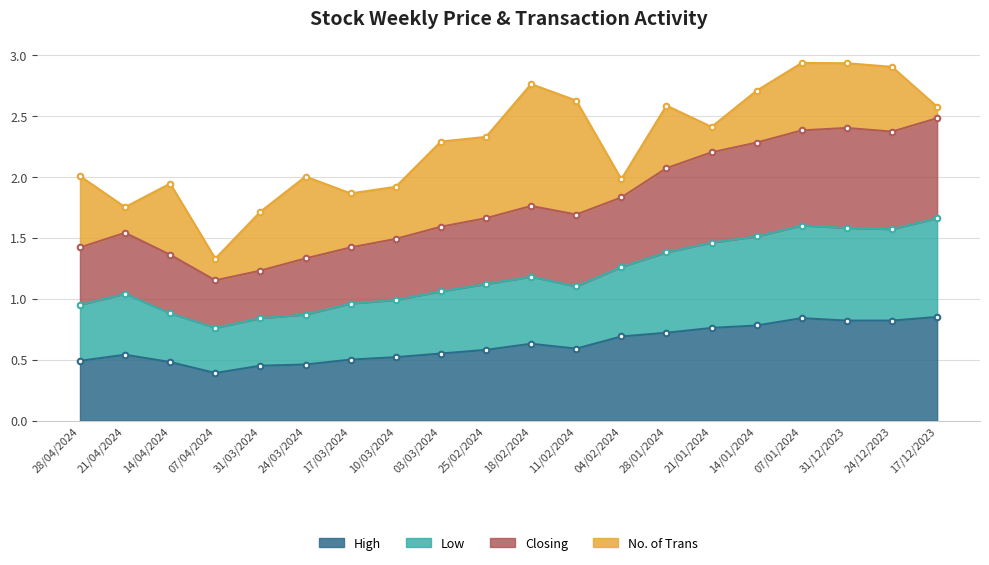

Which series has the largest total across all categories?

Closing